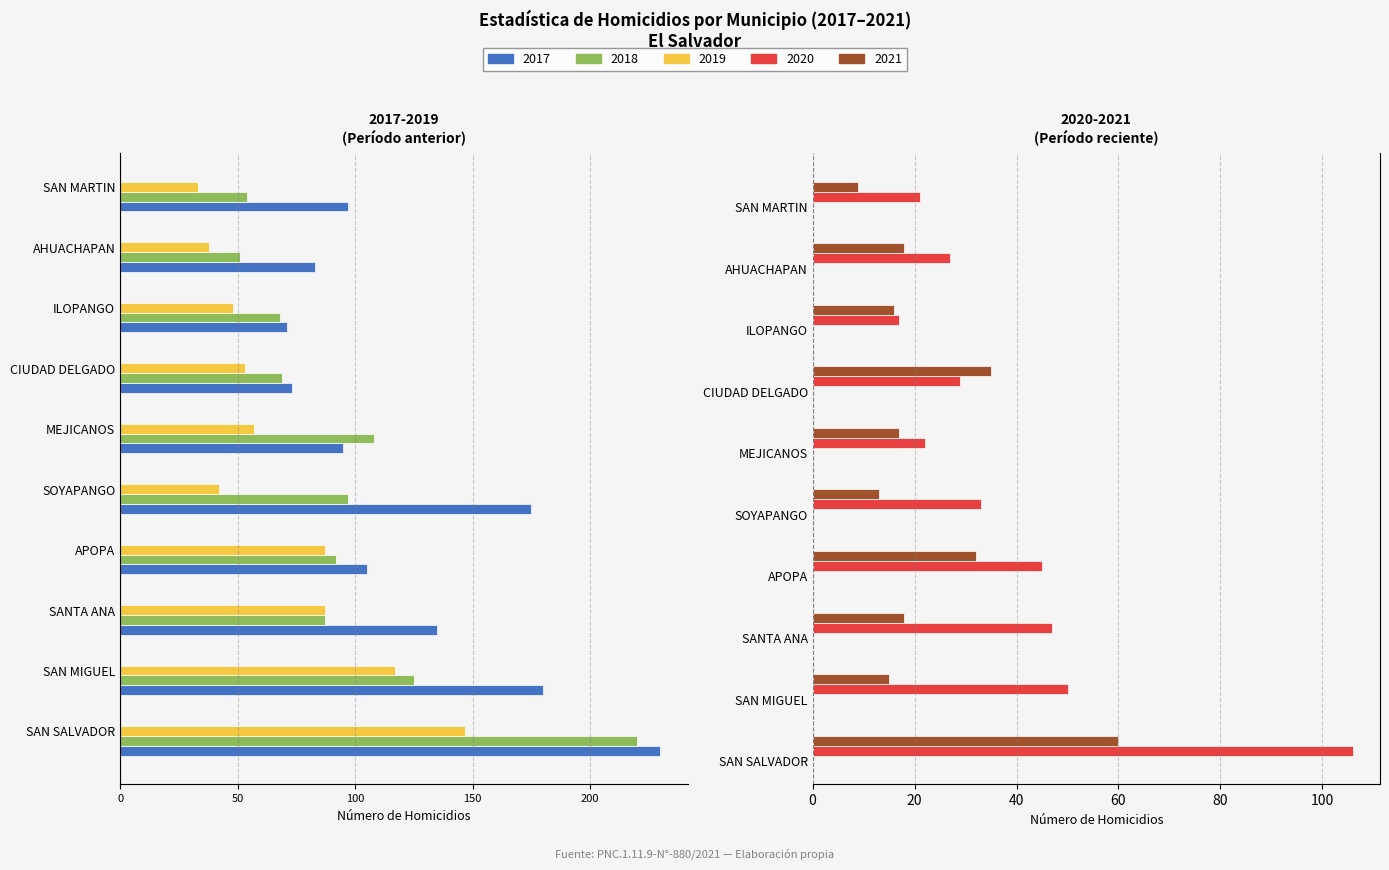

What is the smallest value displayed?

-230